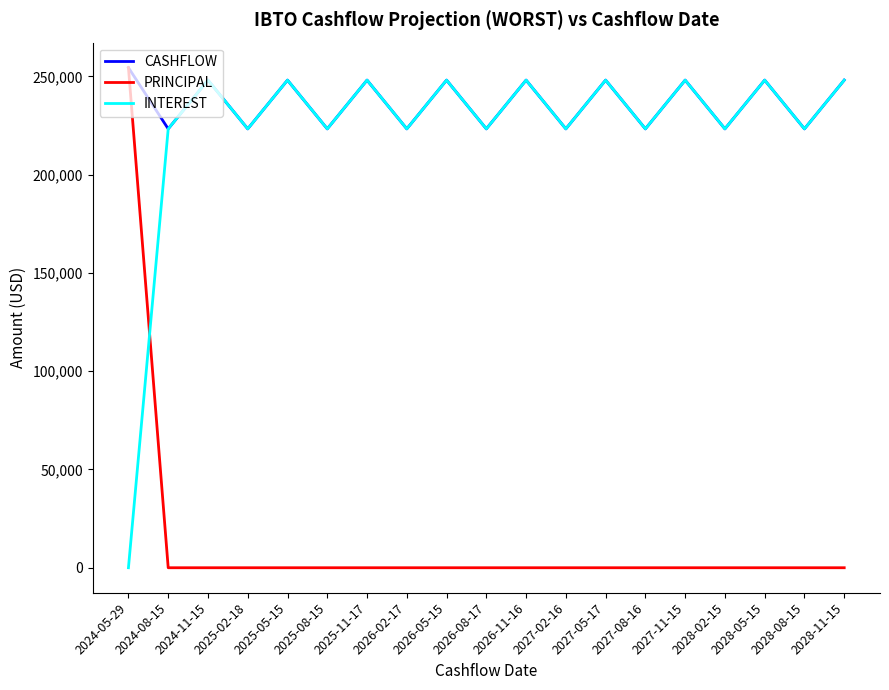

Between which two adjacent categories do PRINCIPAL and INTEREST first intersect?

2024-05-29 and 2024-08-15